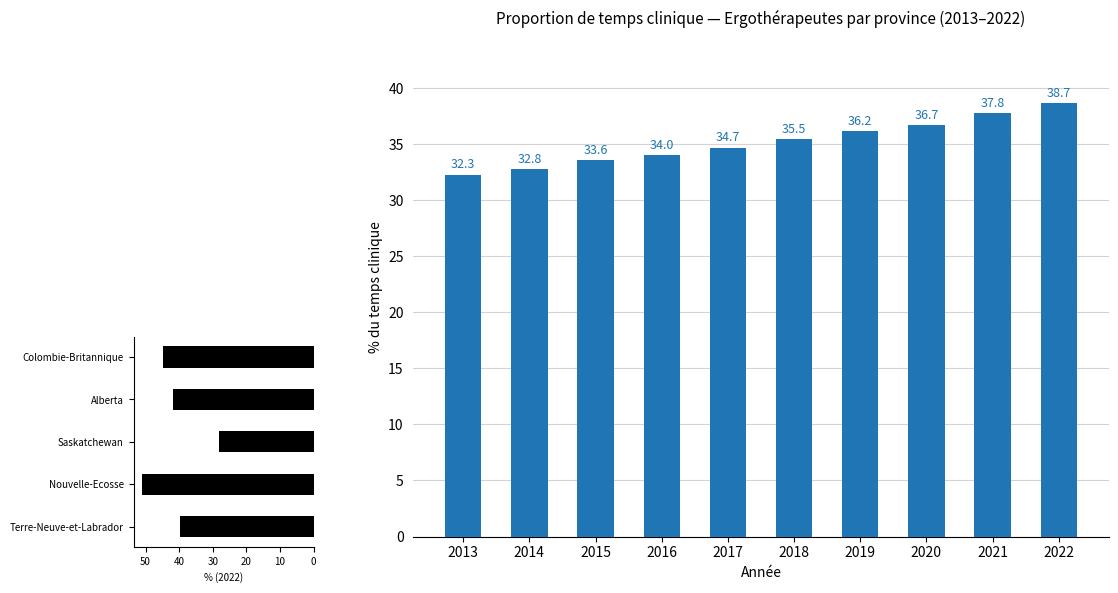

How many values are below 35?

5